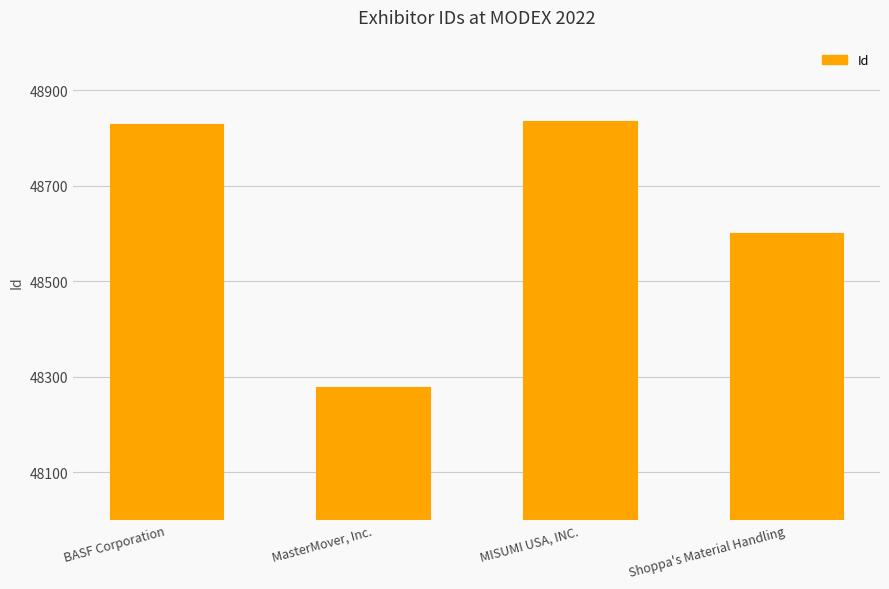

Rank the categories by value from lowest to highest.

MasterMover, Inc., Shoppa's Material Handling, BASF Corporation, MISUMI USA, INC.